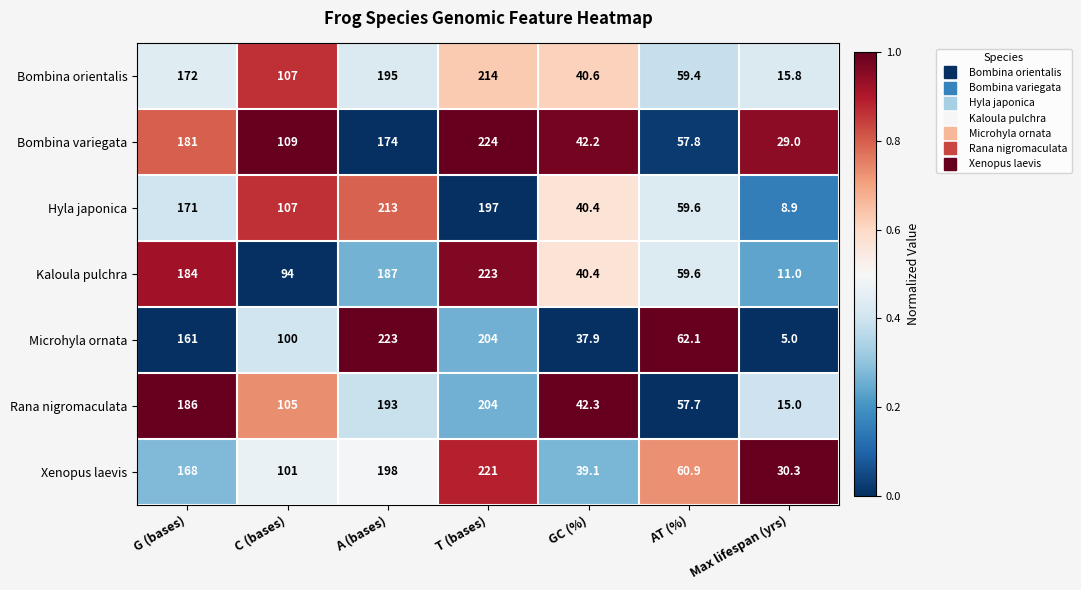

Which label corresponds to the smallest value in the chart?

Max lifespan (yrs)